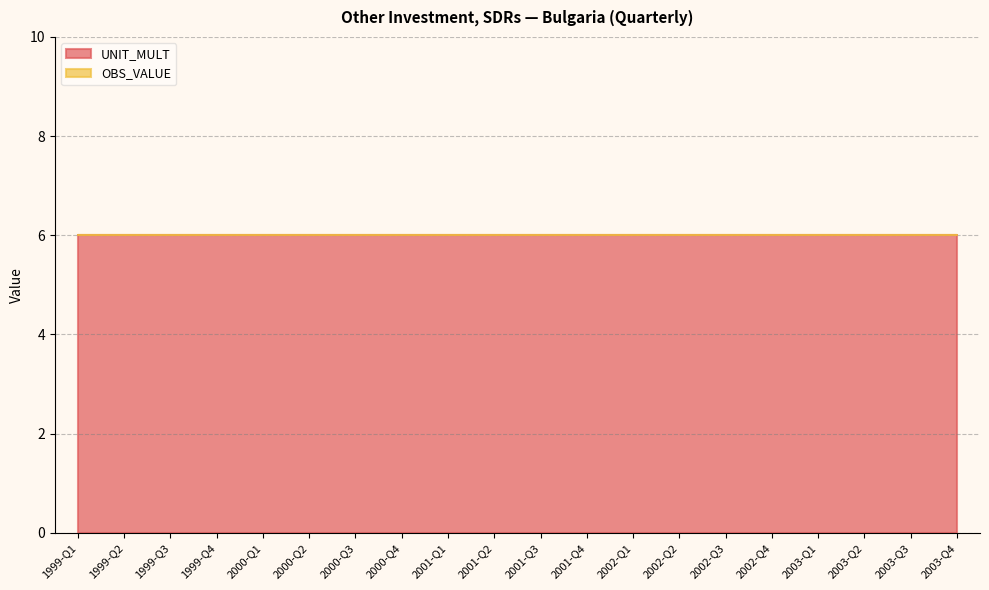

Between 1999-Q2 and 1999-Q1, which is larger?

1999-Q2